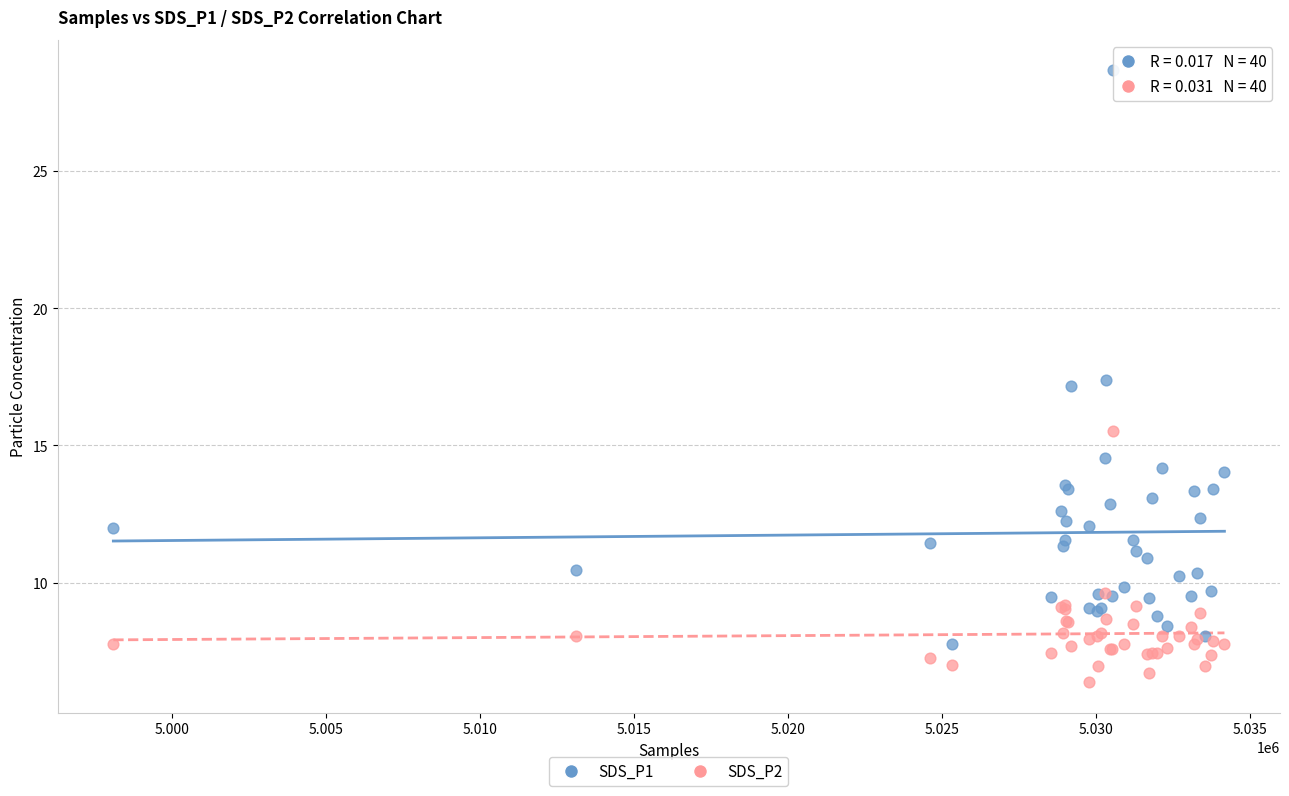

Which series has the widest spread of Y values?

SDS_P1